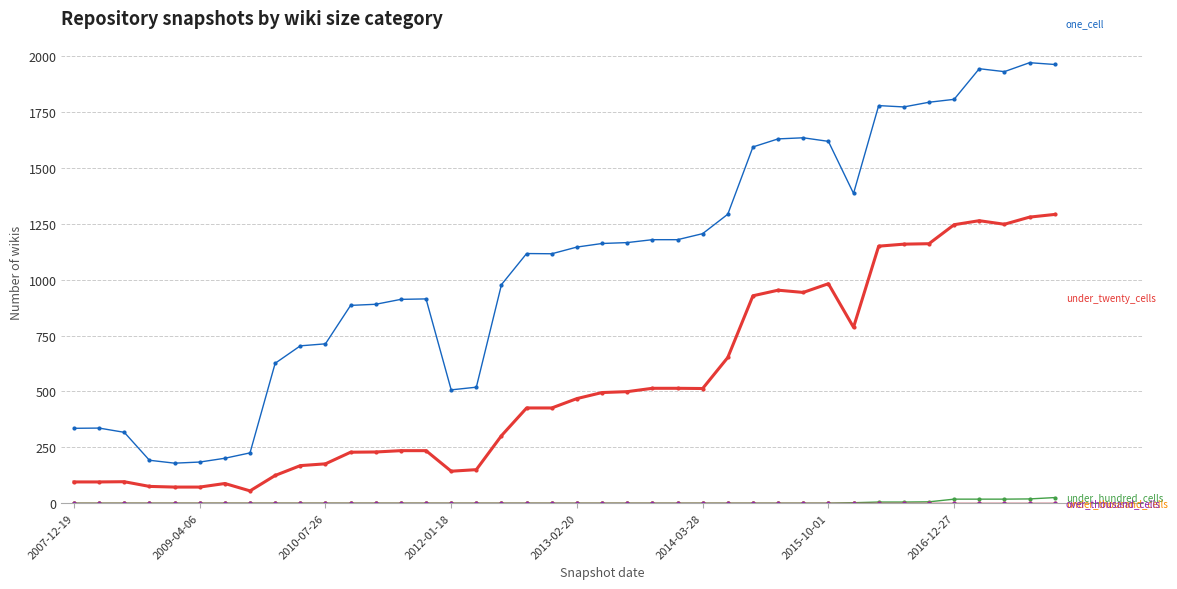

True or false: under_hundred_cells has a value of 43 at 39.

False